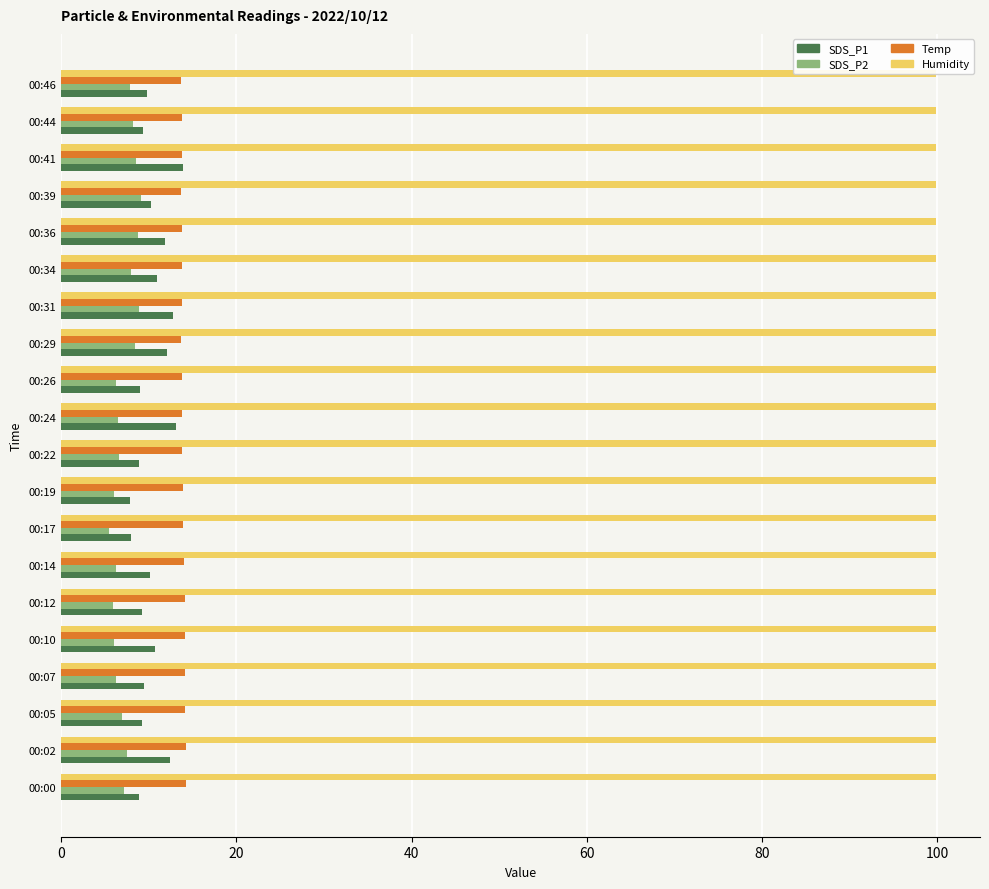

Read the Temp value at 00:26.

13.8